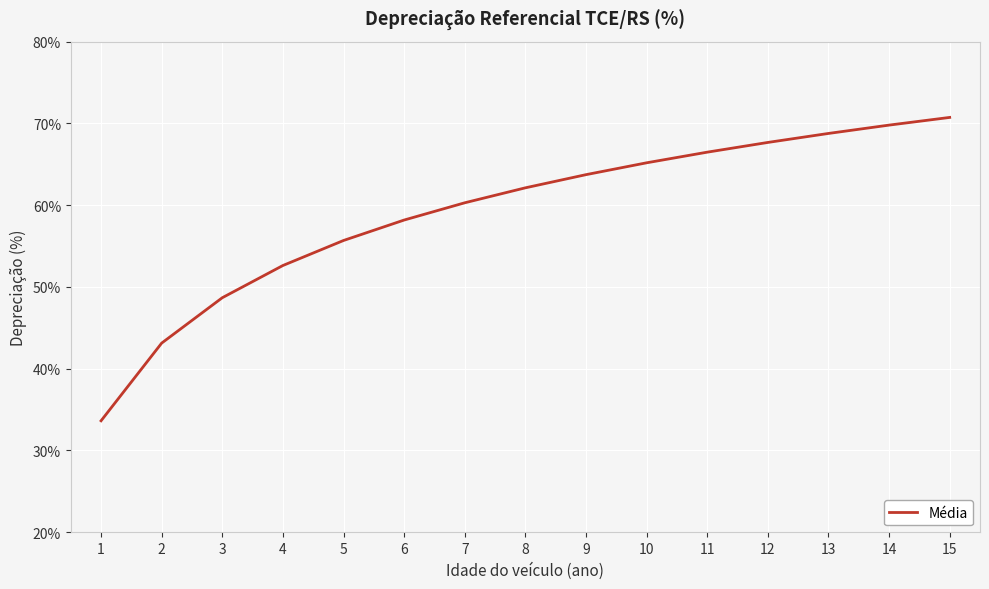

Reading left to right, list all the values displayed in this chart.

1=33.6	2=43.1	3=48.7	4=52.6	5=55.7	6=58.2	7=60.3	8=62.1	9=63.7	10=65.2	11=66.5	12=67.7	13=68.8	14=69.8	15=70.7